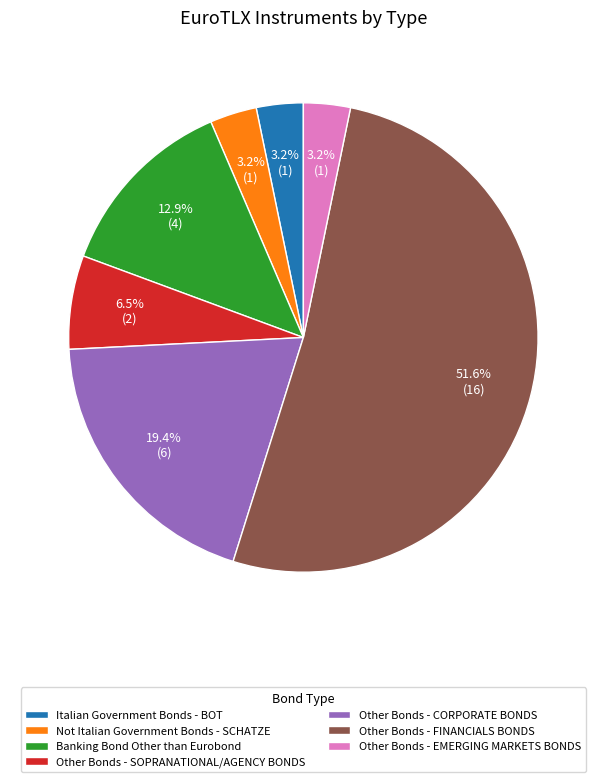

Approximately how many times larger is the value at Not Italian Government Bonds - SCHATZE compared to Other Bonds - SOPRANATIONAL/AGENCY BONDS?

0.5